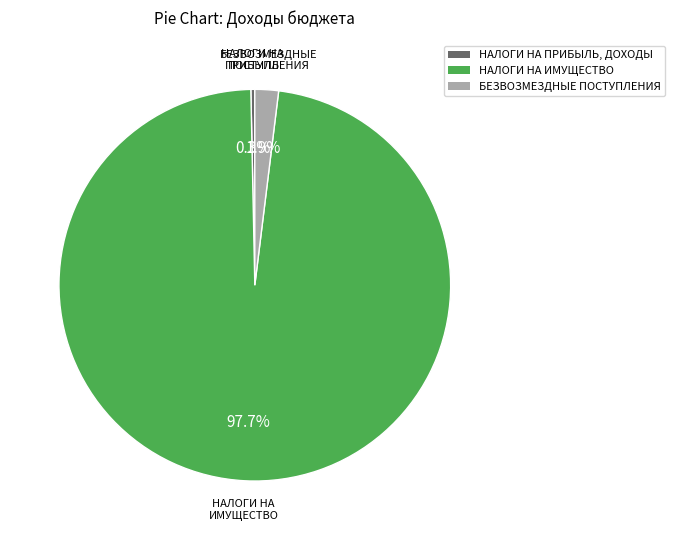

What percentage is NOT represented by НАЛОГИ НА ПРИБЫЛЬ, ДОХОДЫ?

99.7%